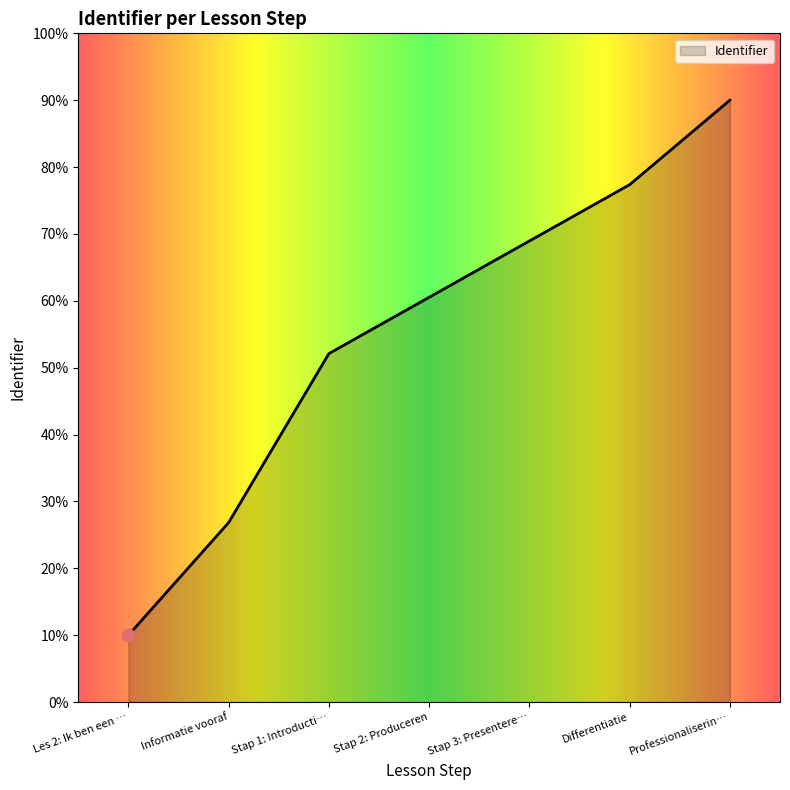

What is the change in value from Informatie vooraf to Differentiatie?

+50.5